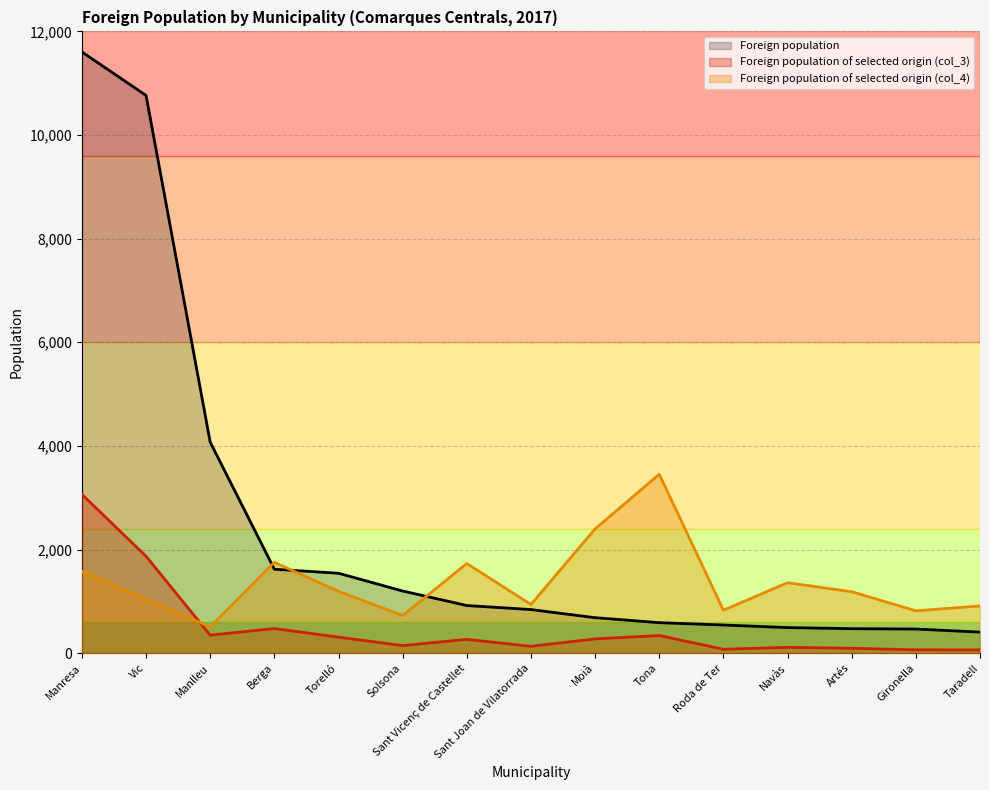

What are all the series names shown in the legend?

Foreign population, Foreign population of selected origin (col_3), Foreign population of selected origin (col_4)